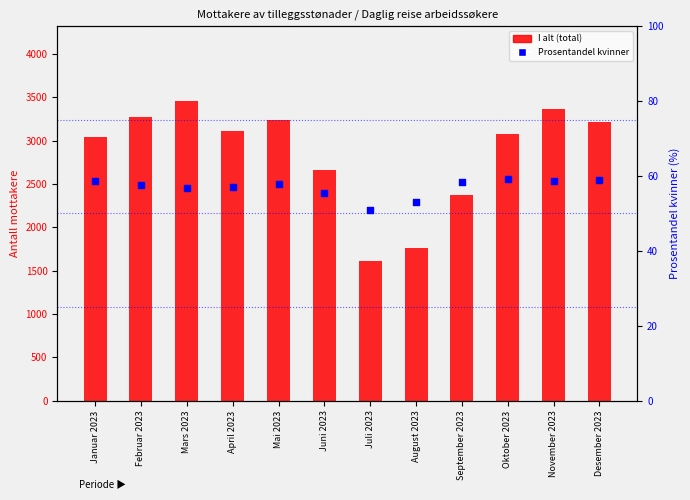

Is the value of I alt (total) at Juni 2023 greater than the value of Prosentandel kvinner at Desember 2023?

Yes